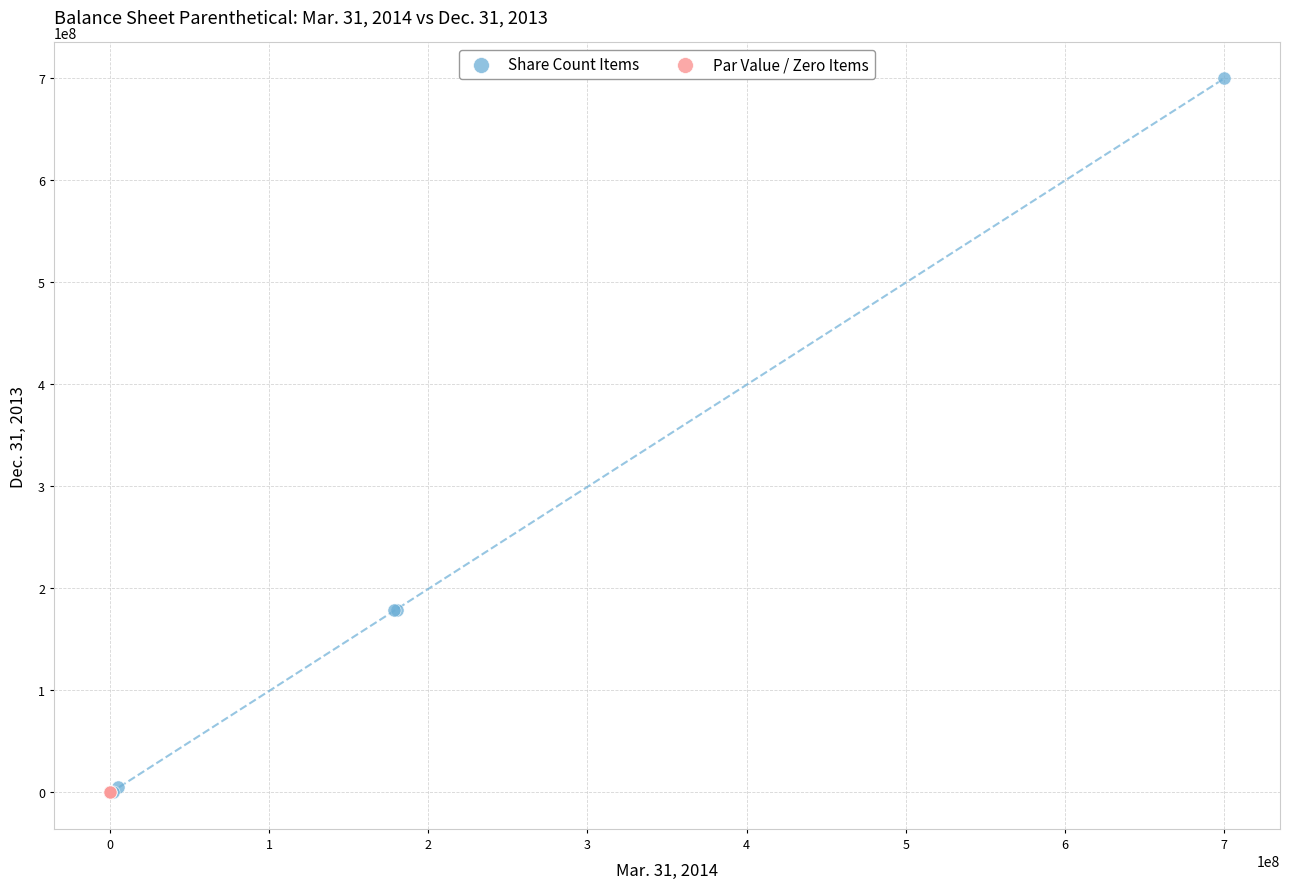

What are all the series names shown in the legend?

Share Count Items, Par Value / Zero Items